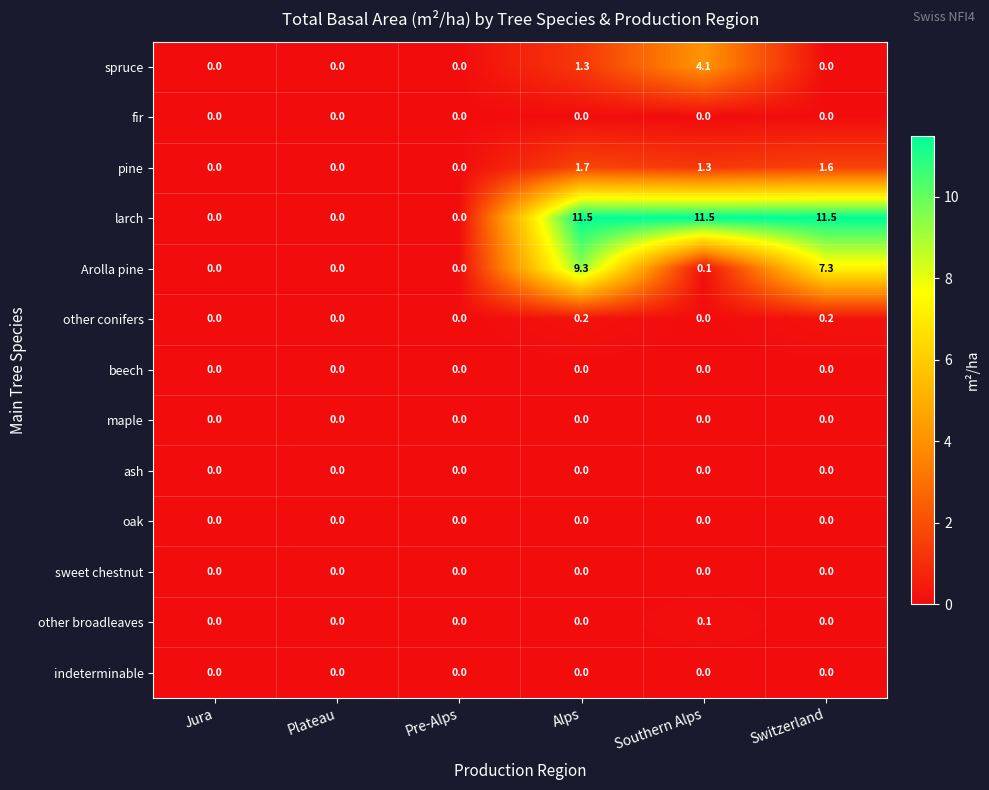

Which series has the largest total across all categories?

larch